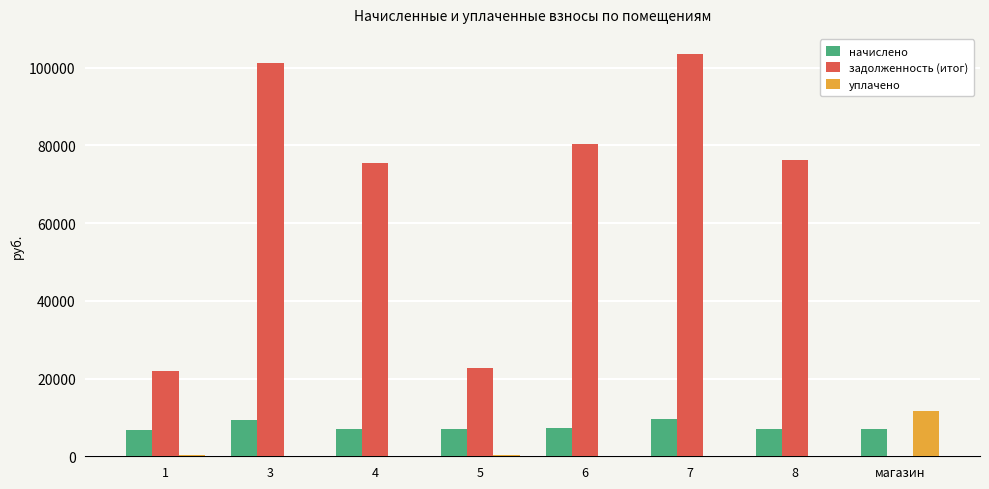

What is the maximum value for начислено?

9472.3